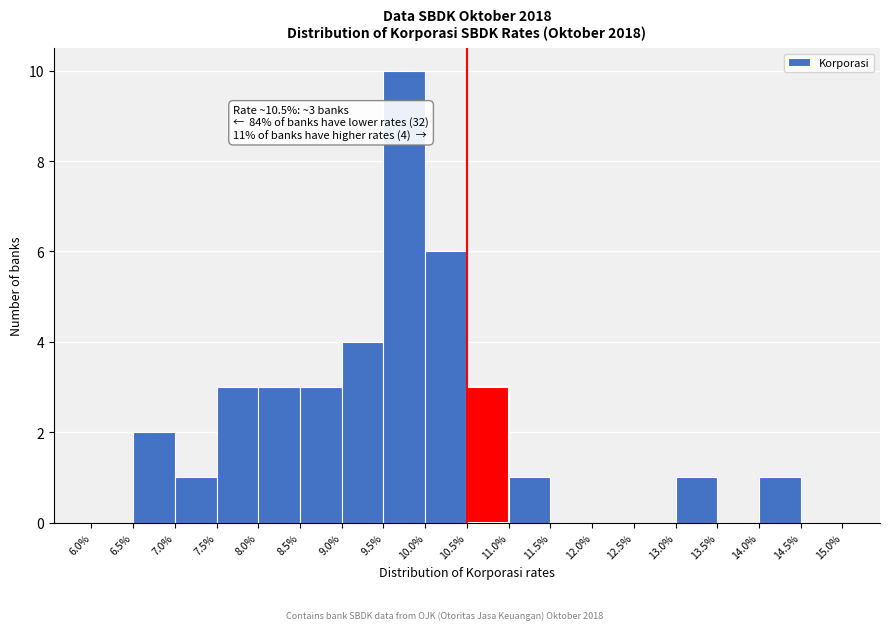

Over which range of the x-axis is the bar tallest?

9.5% to 10.0%